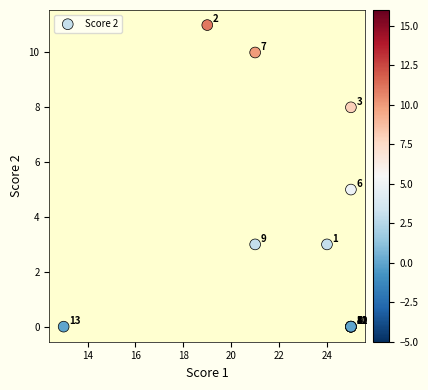

What Y value in the scatter plot is closest to 5?

5